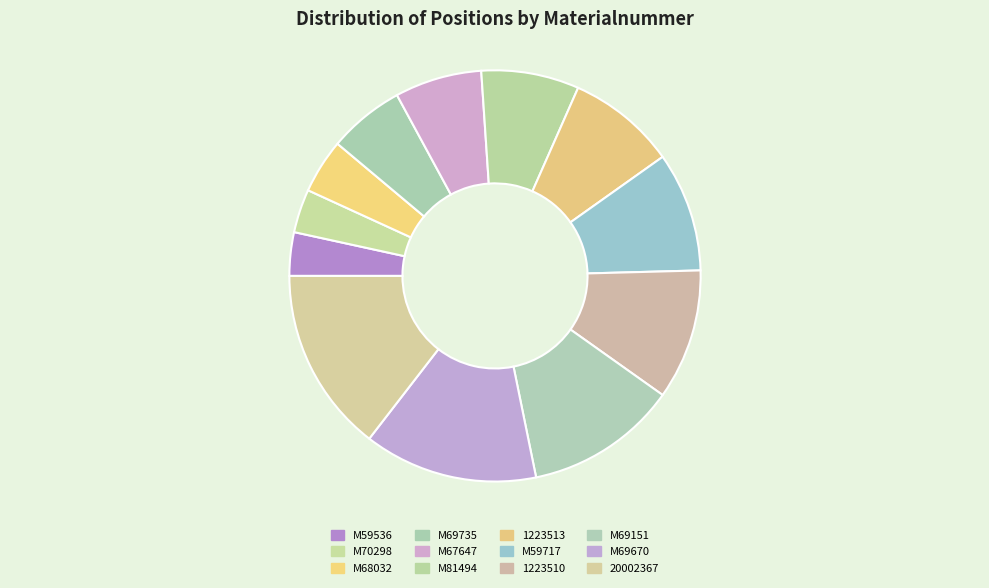

How many slices are in this pie chart?

12